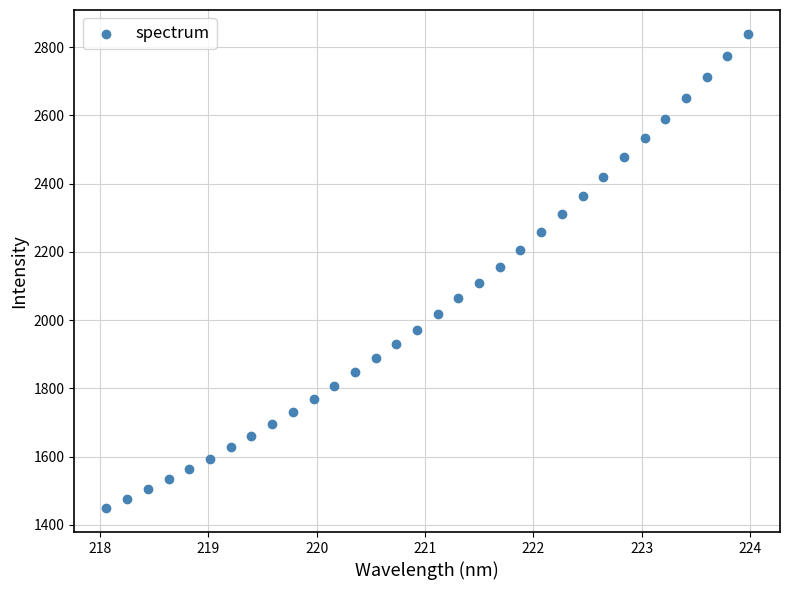

What is the range of X values (max minus min)?

5.9